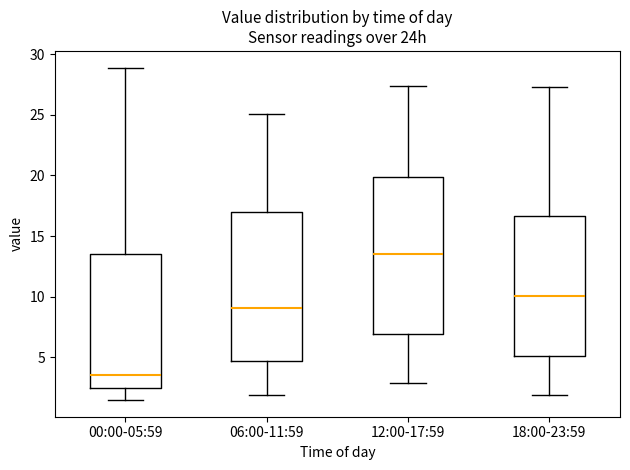

Reading left to right, read every box against the y-axis: the position of its median line, the range the box covers, and the ends of its whiskers. The values are not printed on the chart, so give them approximately, as read against the axis.

00:00-05:59: median 3.5, box 2.5 to 13.5, whiskers 1.5 to 29.0
06:00-11:59: median 9.0, box 4.5 to 17.0, whiskers 2.0 to 25.0
12:00-17:59: median 13.5, box 7.0 to 20.0, whiskers 3.0 to 27.5
18:00-23:59: median 10.0, box 5.0 to 16.5, whiskers 2.0 to 27.5